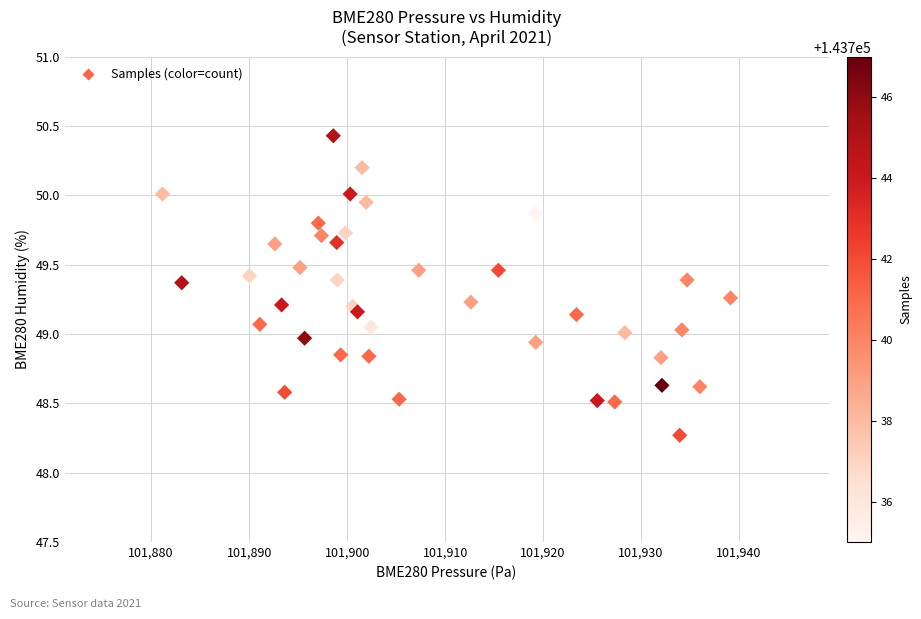

What is the range of Y values (max minus min)?

2.2